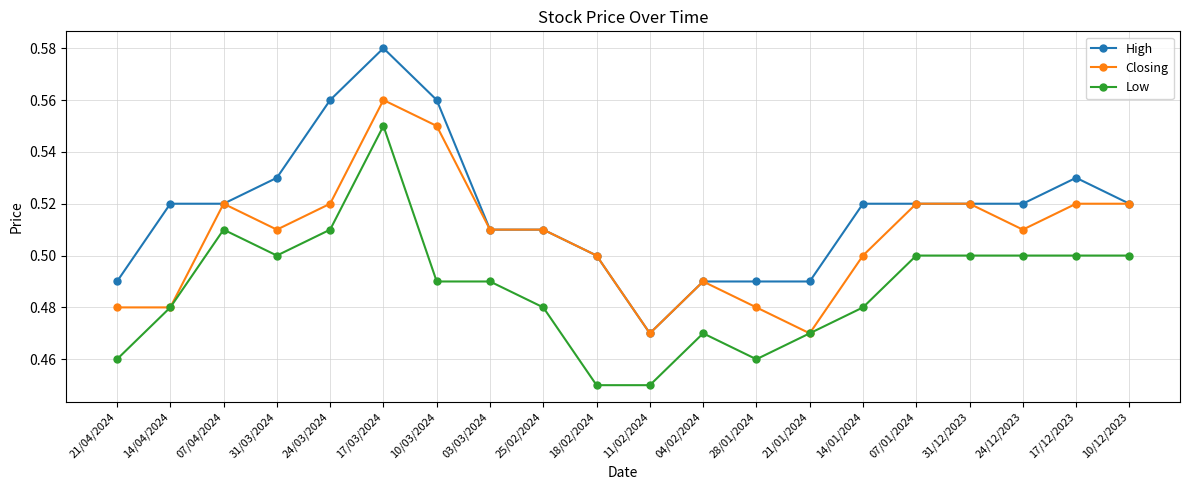

The value of Low at 07/01/2024 is 0.5. True or false?

True